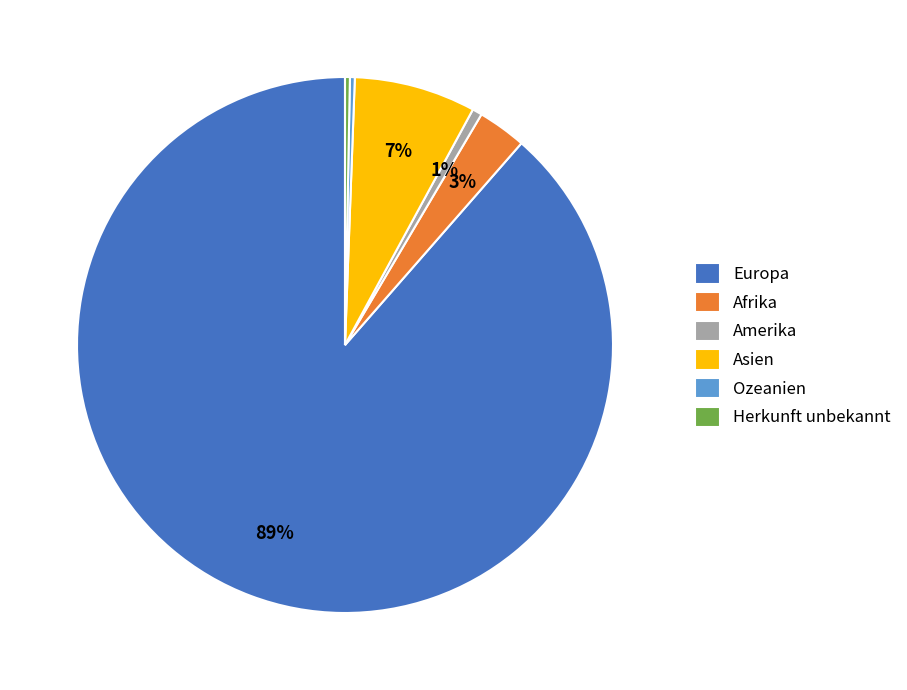

How many slices are in this pie chart?

6